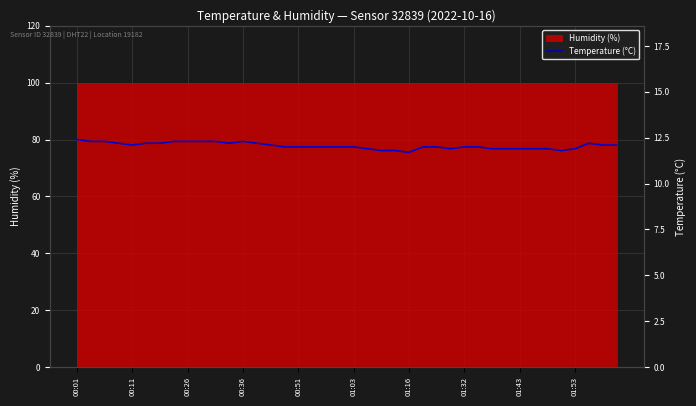

At which label does the data first exceed 12?

00:01